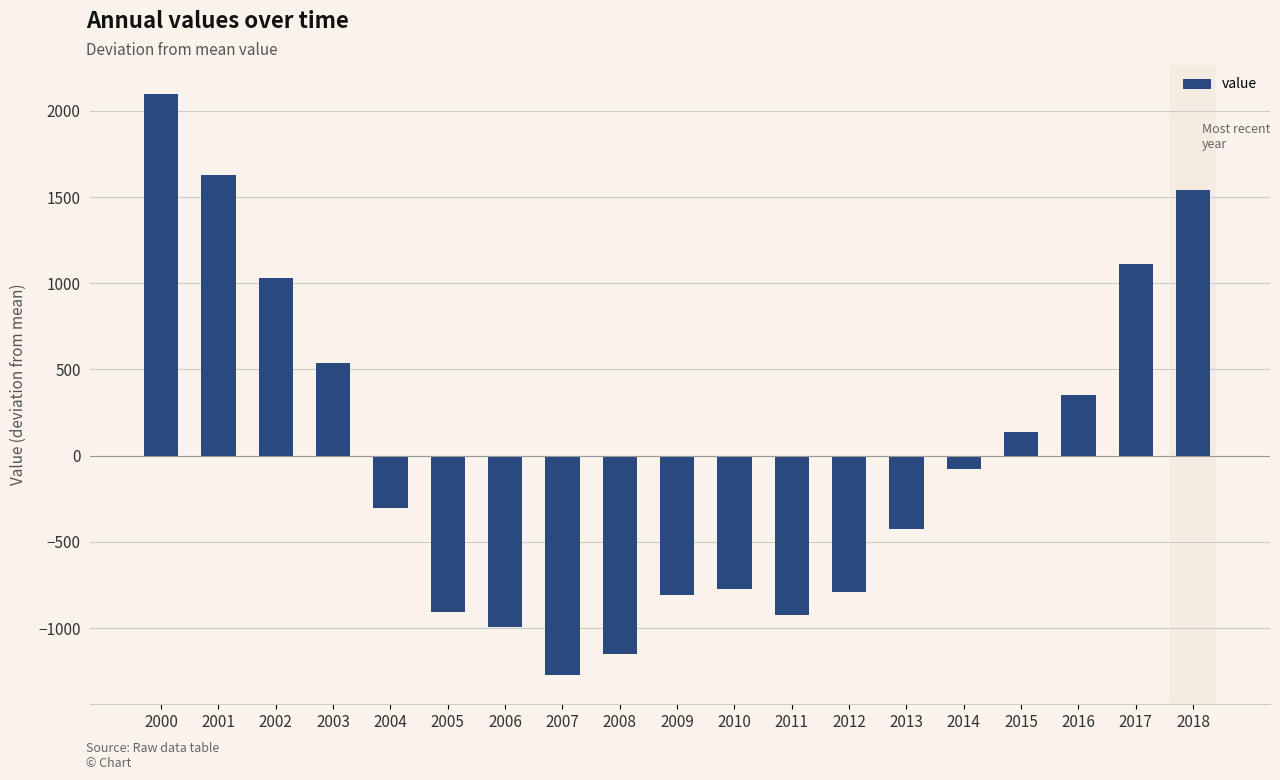

At which label is the value closest to 412?

2016